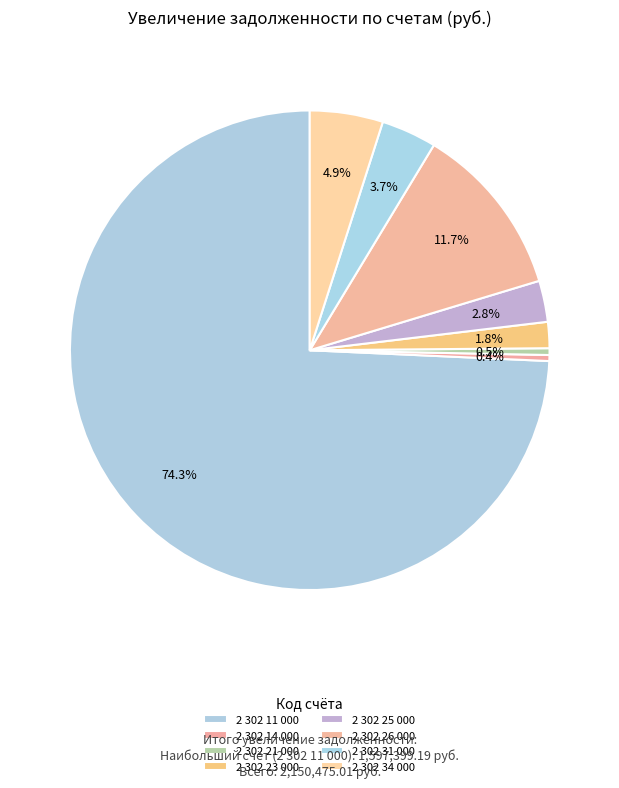

Which category accounts for the majority?

2 302 11 000